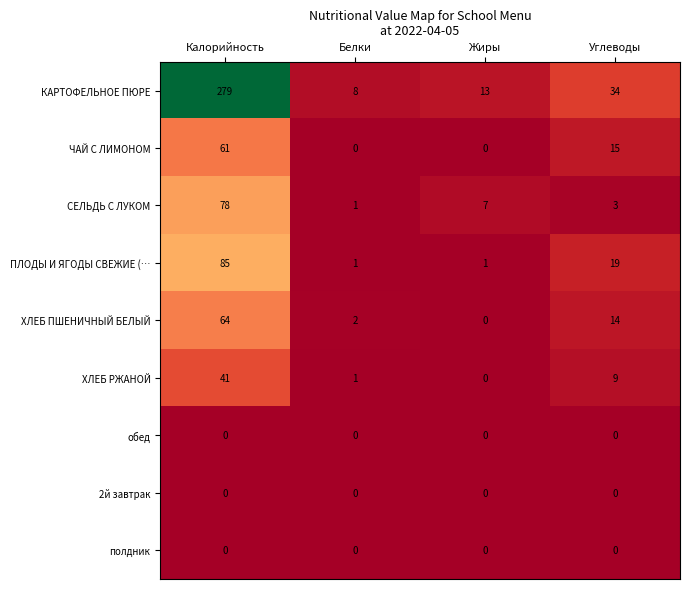

List the labels in order of СЕЛЬДЬ С ЛУКОМ value, largest first.

Калорийность, Жиры, Углеводы, Белки